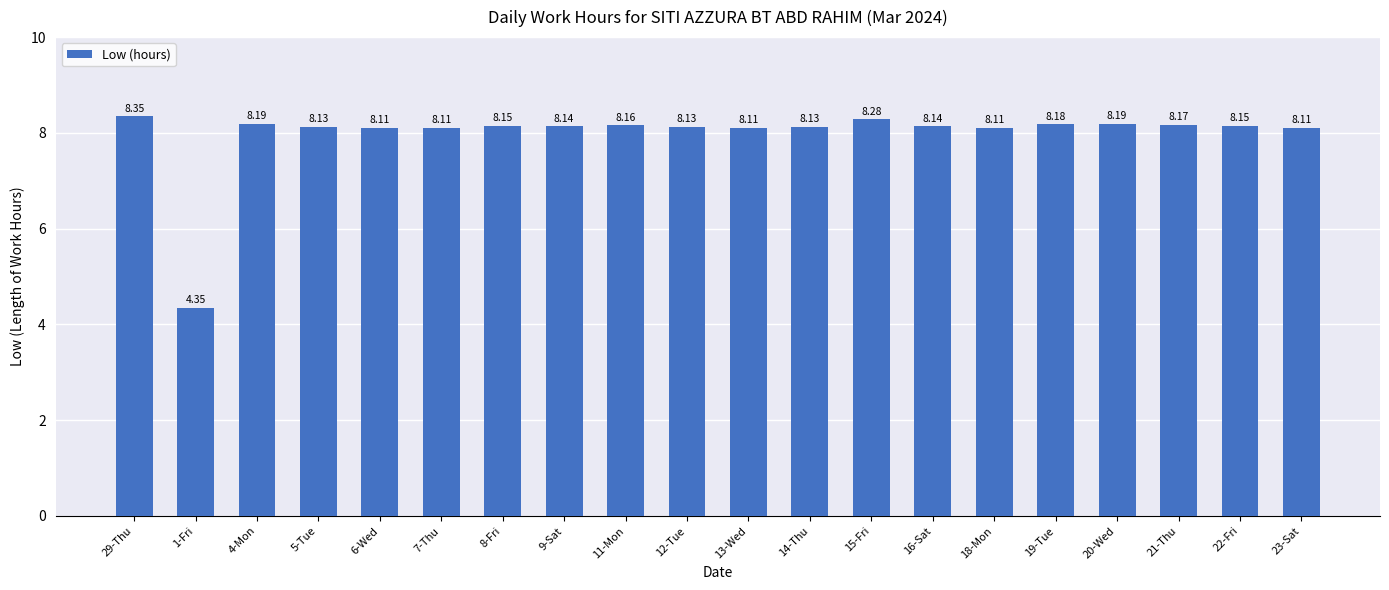

What is the value of the 12th bar from the left?

8.1